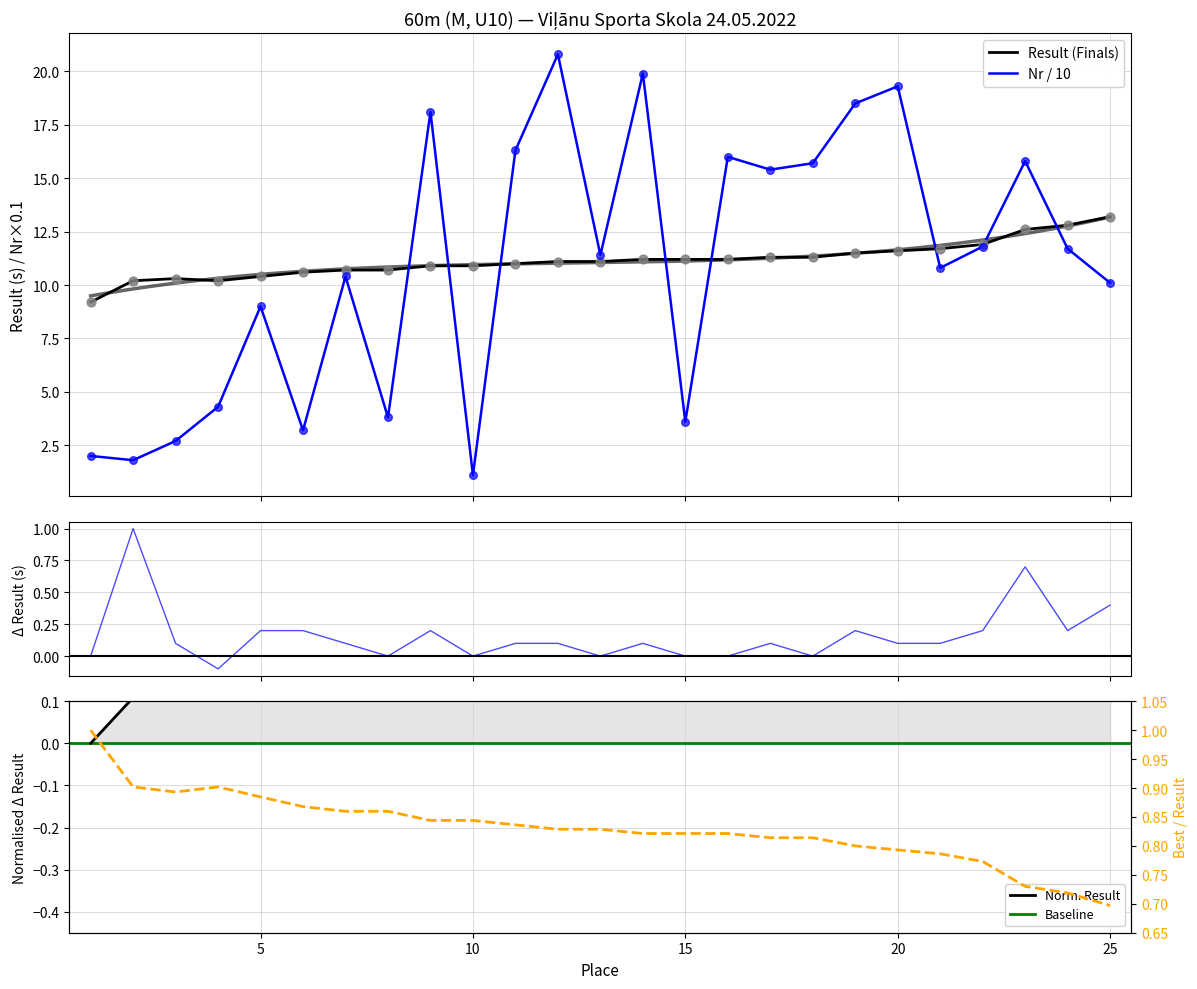

Which series has the largest Y range (max minus min)?

Nr